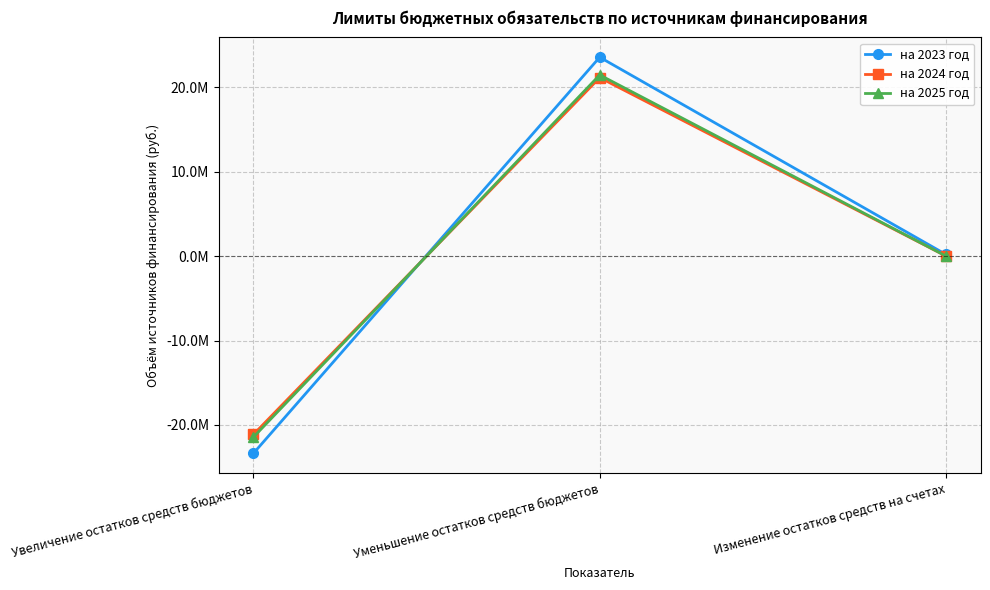

What is the difference between the на 2025 год values at Уменьшение остатков средств бюджетов and Изменение остатков средств на счетах?

21438415.0